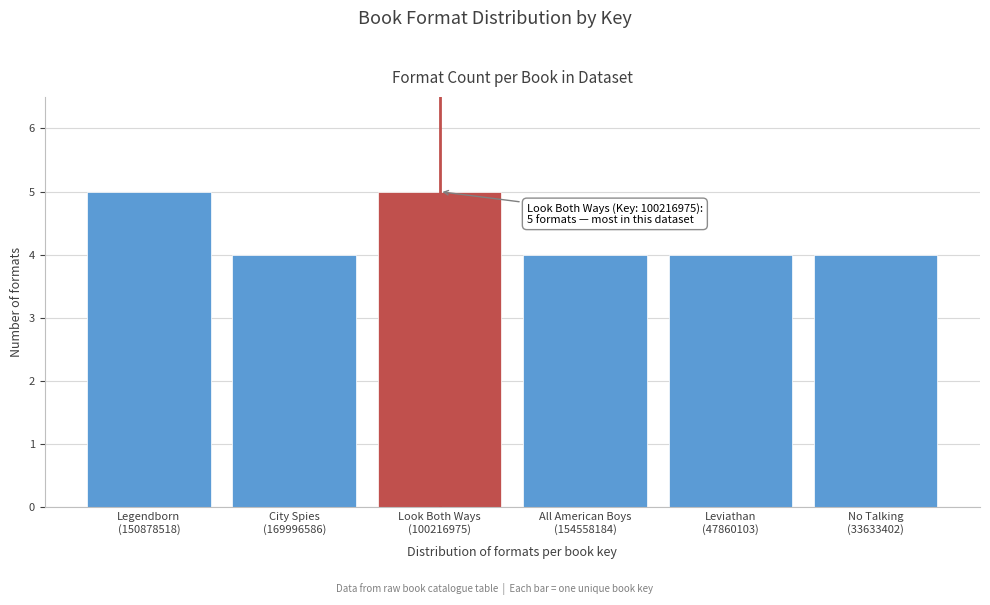

Reading right to left, transcribe all the data shown in this chart.

4	4	4	5	4	5